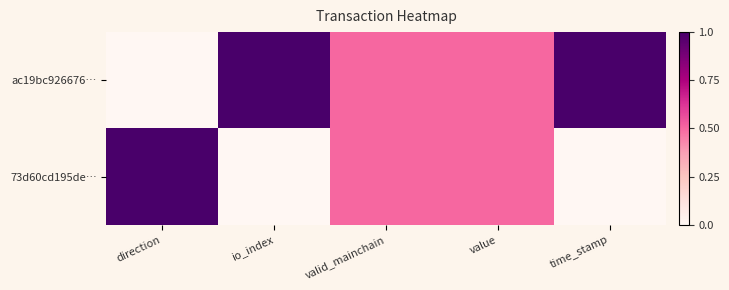

Which series has the widest spread of values?

ac19bc926676…